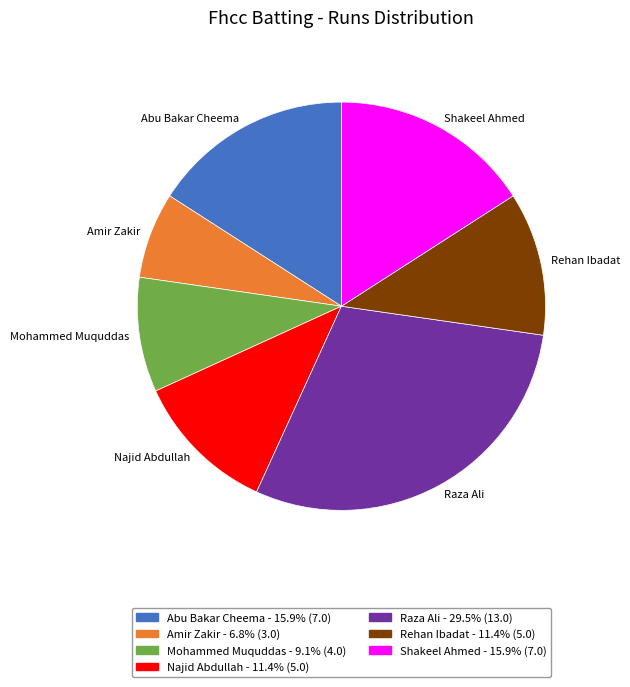

Approximately how many times larger is the value at Mohammed Muquddas compared to Abu Bakar Cheema?

0.6